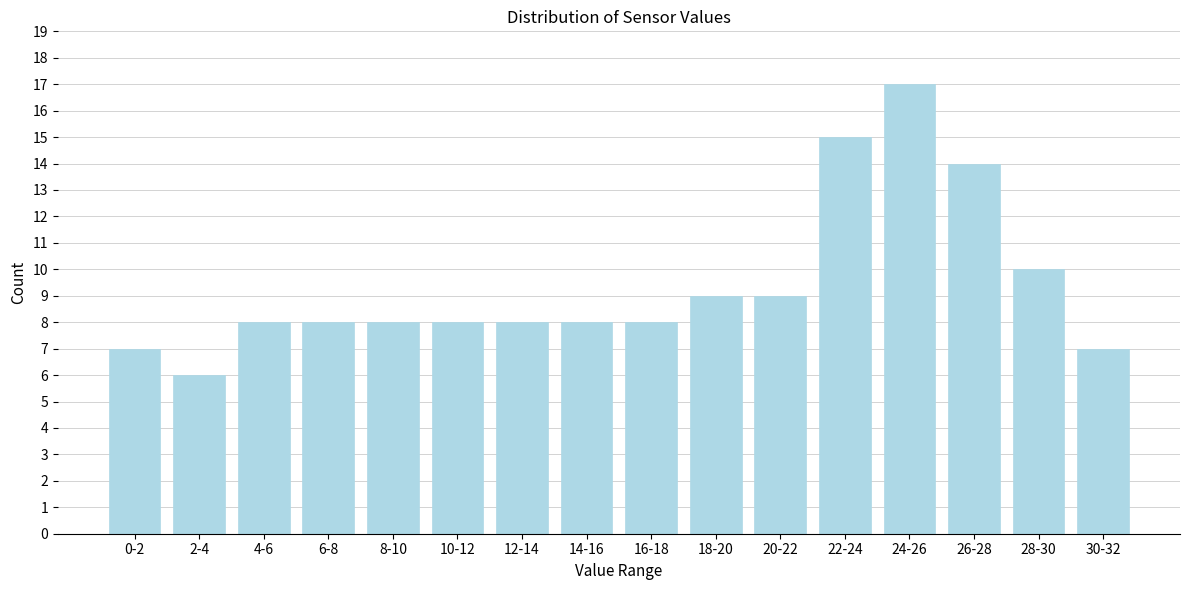

Reading right to left, list all the values displayed in this chart.

7	10	14	17	15	9	9	8	8	8	8	8	8	8	6	7